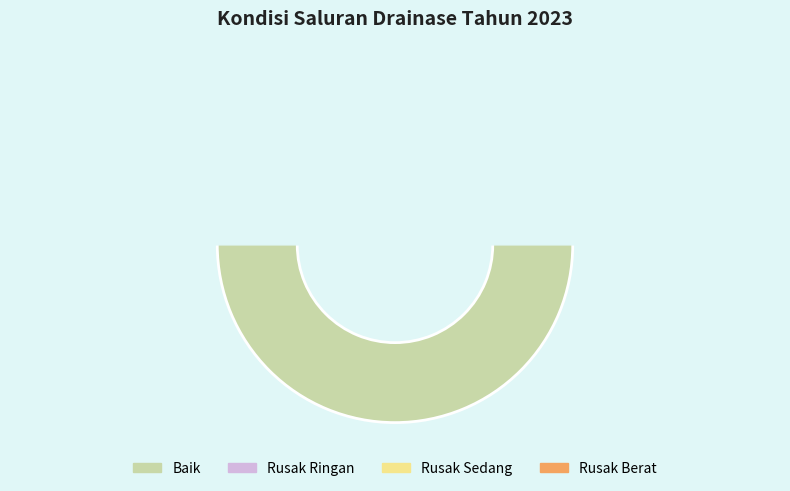

How much of the chart is everything except Rusak Berat?

100.0%